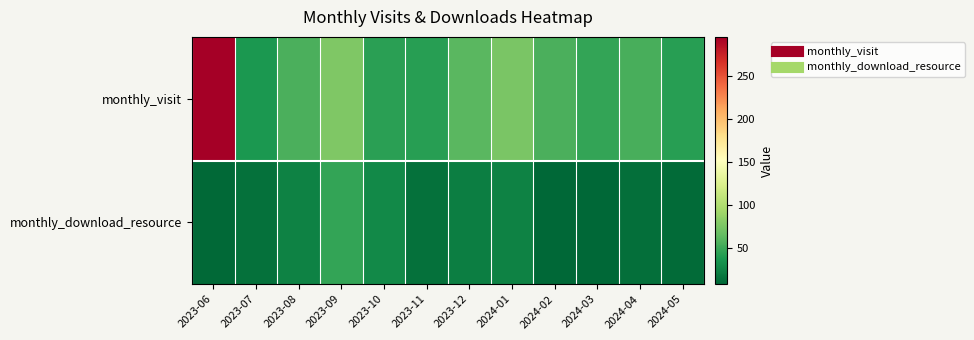

At which category is the sum across all series the highest?

2023-06